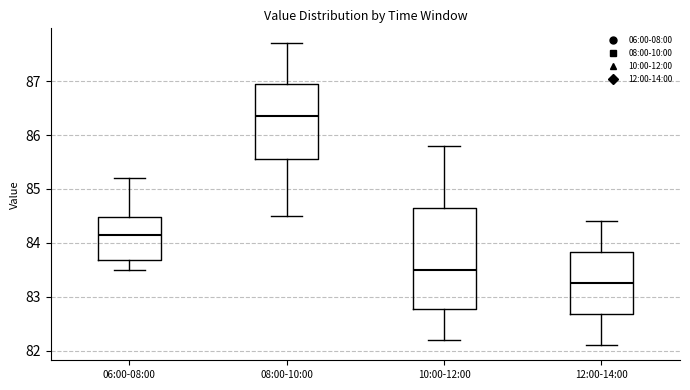

Reading left to right, read every box against the y-axis: the position of its median line, the range the box covers, and the ends of its whiskers. The values are not printed on the chart, so give them approximately, as read against the axis.

06:00-08:00: median 84.2, box 83.7 to 84.5, whiskers 83.5 to 85.2
08:00-10:00: median 86.4, box 85.6 to 87.0, whiskers 84.5 to 87.7
10:00-12:00: median 83.5, box 82.8 to 84.7, whiskers 82.2 to 85.8
12:00-14:00: median 83.3, box 82.7 to 83.8, whiskers 82.1 to 84.4